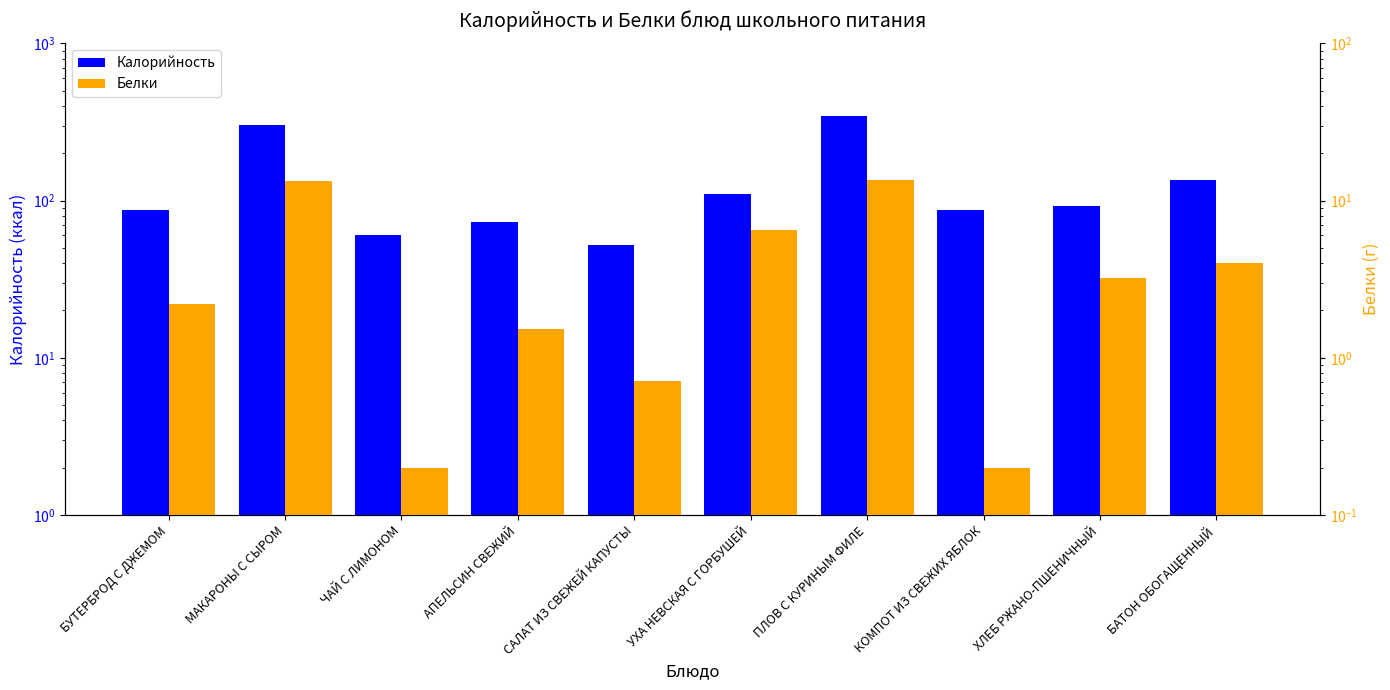

Reading right to left, transcribe all the data shown in this chart.

Калорийность: БАТОН ОБОГАЩЕННЫЙ=136.0	ХЛЕБ РЖАНО-ПШЕНИЧНЫЙ=92.0	КОМПОТ ИЗ СВЕЖИХ ЯБЛОК=87.8	ПЛОВ С КУРИНЫМ ФИЛЕ=345.4	УХА НЕВСКАЯ С ГОРБУШЕЙ=110.8	САЛАТ ИЗ СВЕЖЕЙ КАПУСТЫ=52.2	АПЕЛЬСИН СВЕЖИЙ=73.1	ЧАЙ С ЛИМОНОМ=60.0	МАКАРОНЫ С СЫРОМ=303.5	БУТЕРБРОД С ДЖЕМОМ=86.8
Белки: БАТОН ОБОГАЩЕННЫЙ=4.0	ХЛЕБ РЖАНО-ПШЕНИЧНЫЙ=3.2	КОМПОТ ИЗ СВЕЖИХ ЯБЛОК=0.2	ПЛОВ С КУРИНЫМ ФИЛЕ=13.5	УХА НЕВСКАЯ С ГОРБУШЕЙ=6.5	САЛАТ ИЗ СВЕЖЕЙ КАПУСТЫ=0.7	АПЕЛЬСИН СВЕЖИЙ=1.5	ЧАЙ С ЛИМОНОМ=0.2	МАКАРОНЫ С СЫРОМ=13.4	БУТЕРБРОД С ДЖЕМОМ=2.2